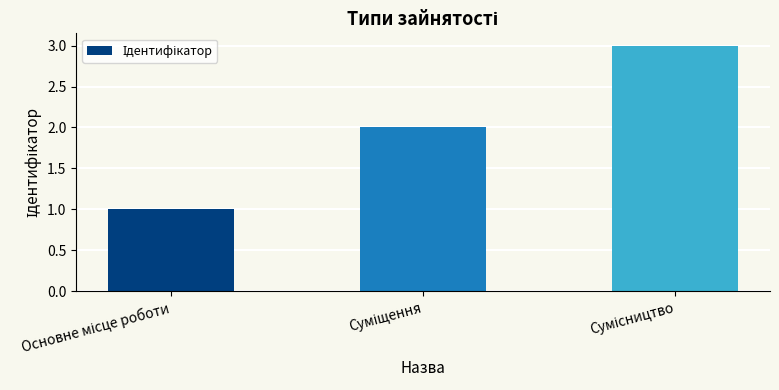

What is the greatest value displayed?

3